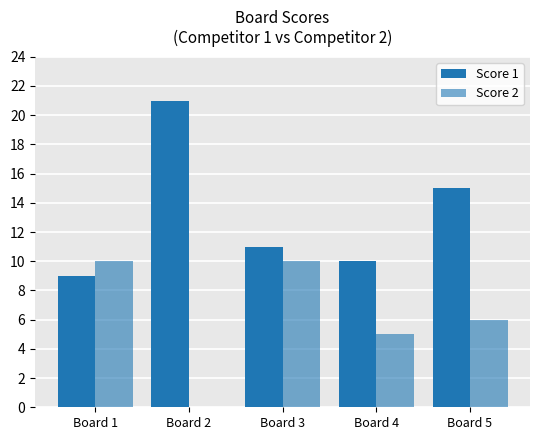

What is the approximate value of Score 1 at Board 3?

11